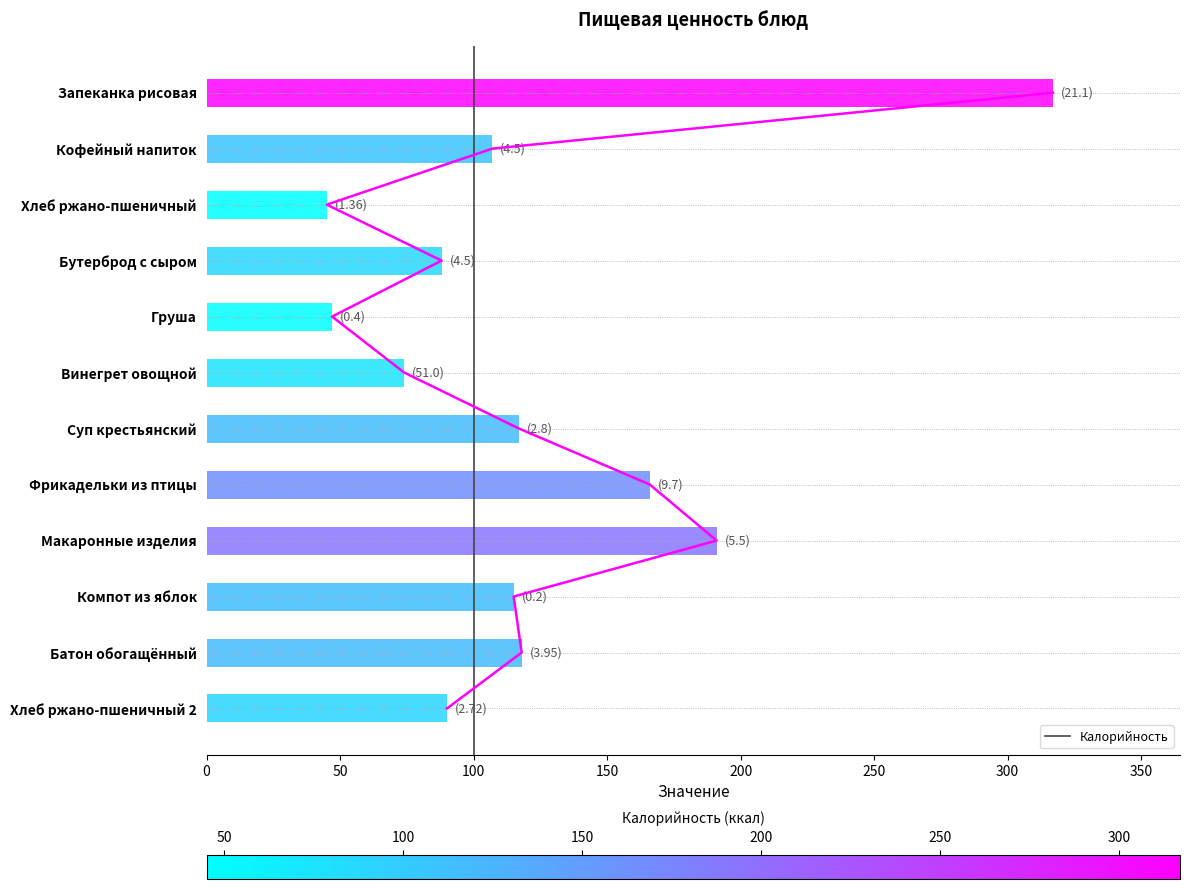

What is the highest value of the Калорийность series?

317